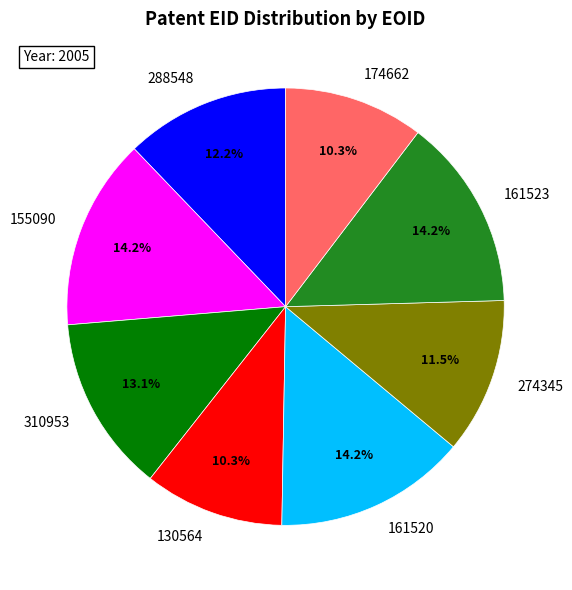

Does any single category account for the majority?

No